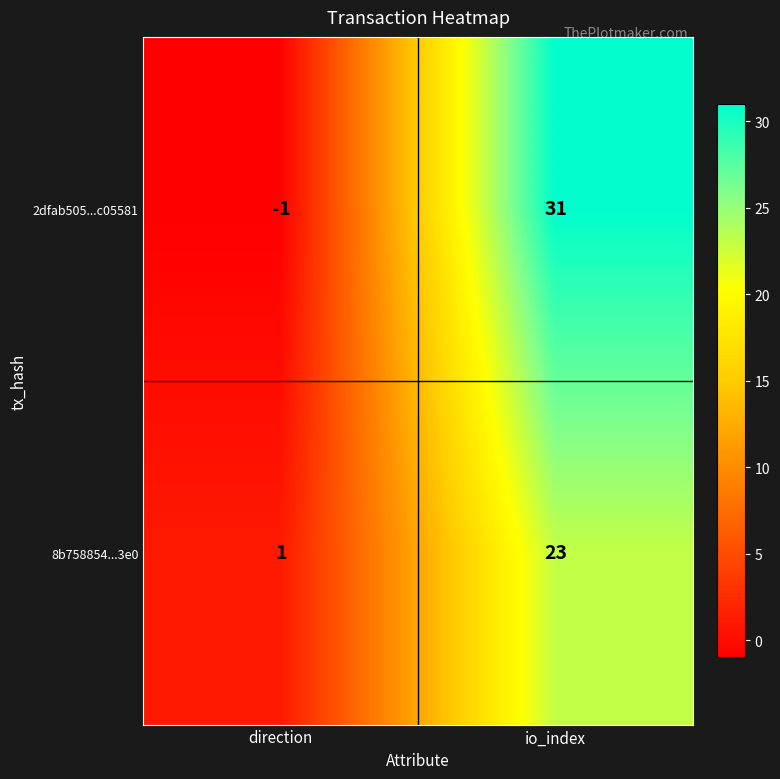

What is the difference between the 2dfab505...c05581 values at direction and io_index?

32